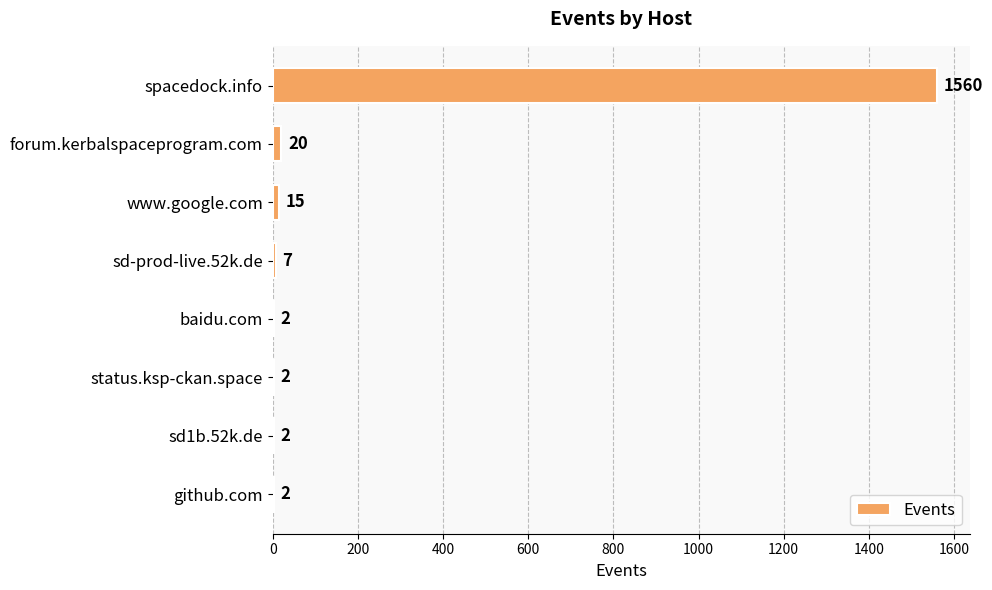

The chart shows a value of 15 at www.google.com. True or false?

True